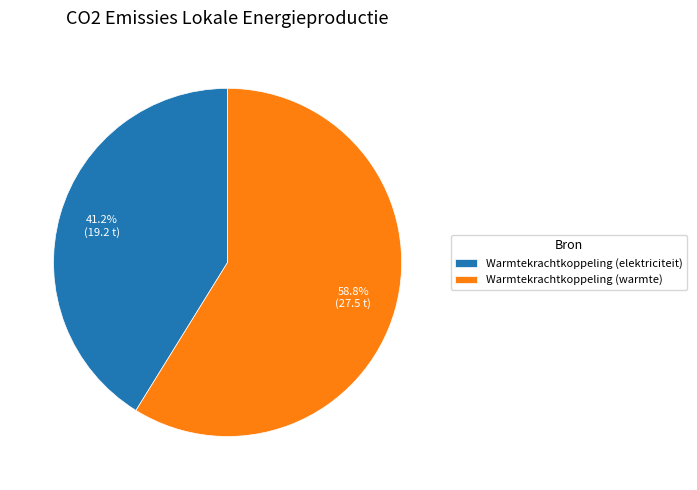

Which slice represents more than half of the pie?

Warmtekrachtkoppeling (warmte)